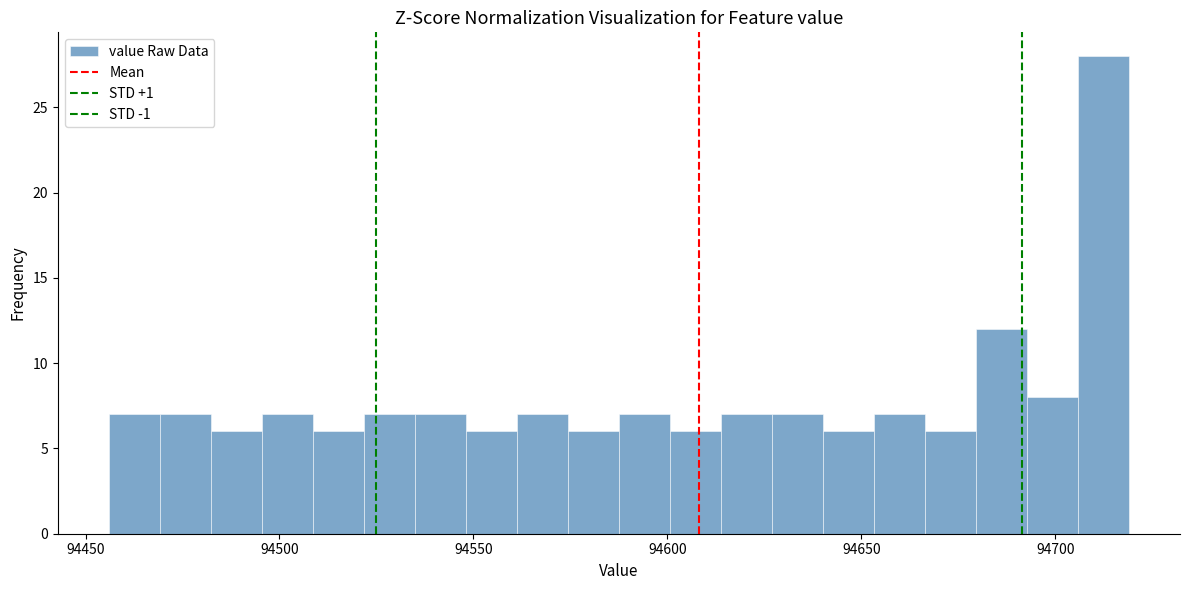

Read against the x-axis, roughly where is the centre of the tallest bar?

94710